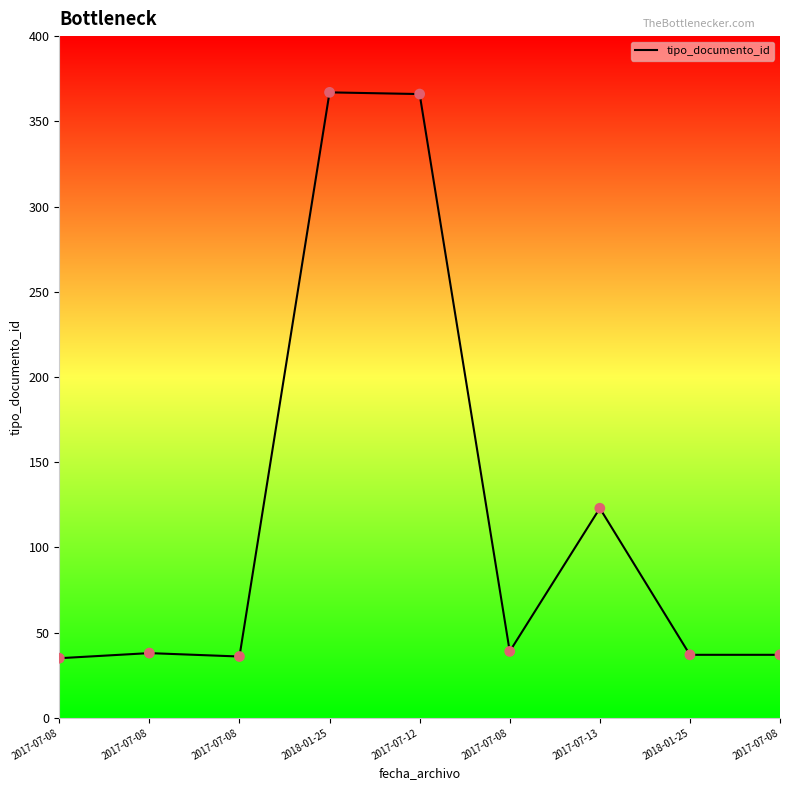

Which has a higher value, 2017-07-08 or 2017-07-08?

2017-07-08